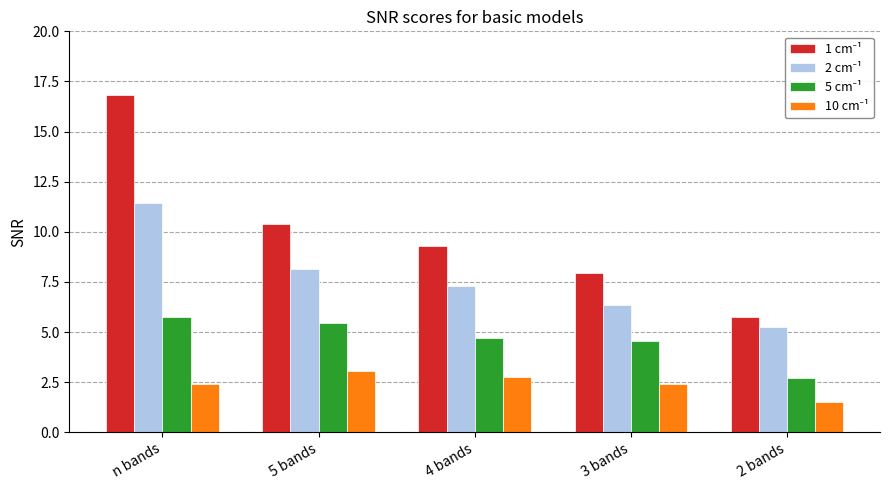

What is the greatest value displayed?

16.8